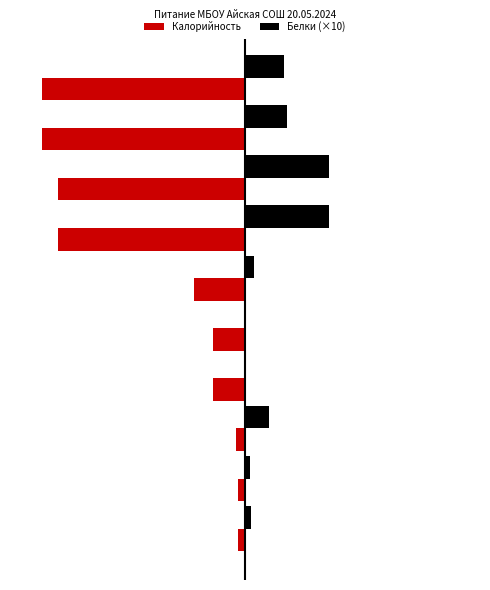

Reading right to left, what are all the values shown in this chart?

Калорийность: 9=-388.0	8=-388.0	7=-359.0	6=-359.0	5=-97.0	4=-61.0	3=-61.0	2=-16.8	1=-13.0	0=-13.0
Белки (×10): 9=75.0	8=80.0	7=160.0	6=160.0	5=16.4	4=0.0	3=0.0	2=45.8	1=10.0	0=11.0